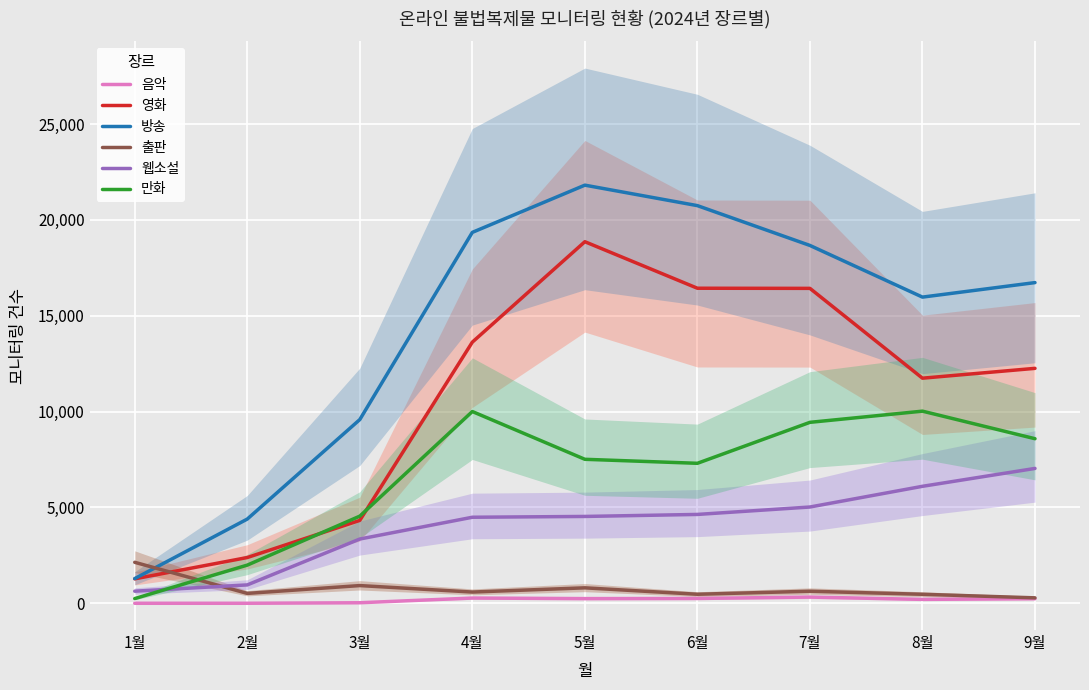

True or false: 만화 and 음악 cross at least once.

False